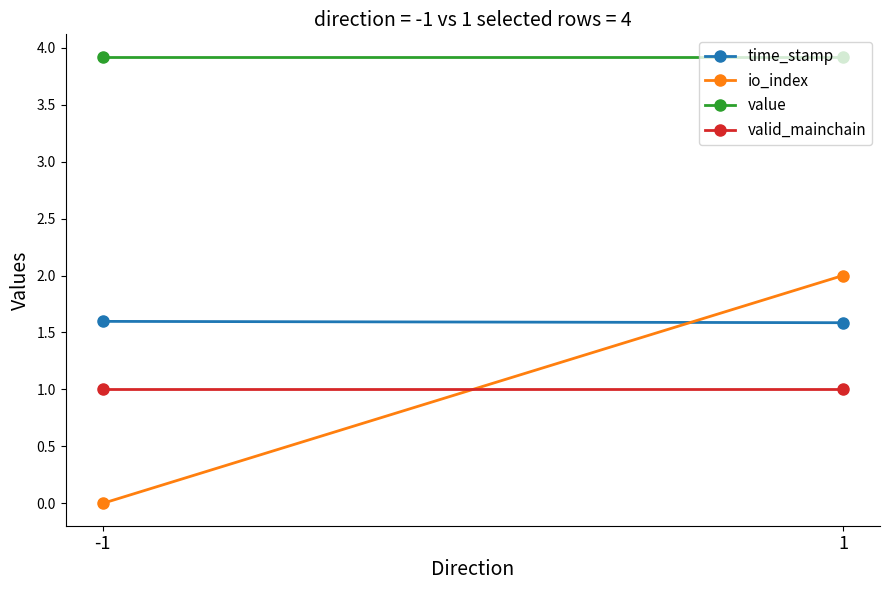

Is this an area chart (filled region under the line)?

No